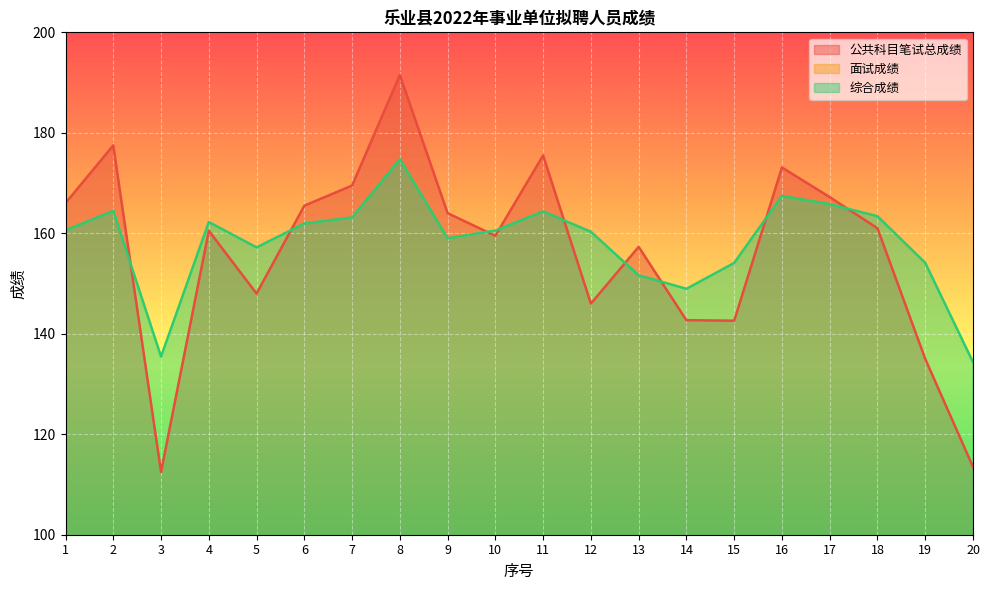

True or false: 综合成绩 and 公共科目笔试总成绩 cross at least once.

True